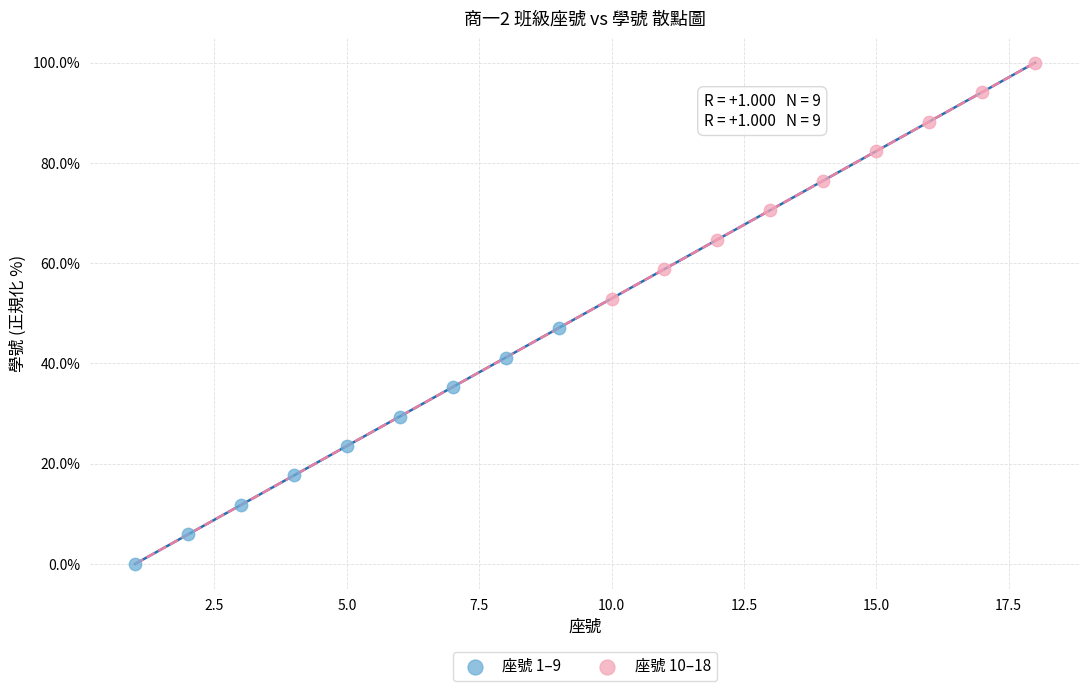

Which series reaches the minimum Y coordinate?

座號 1–9